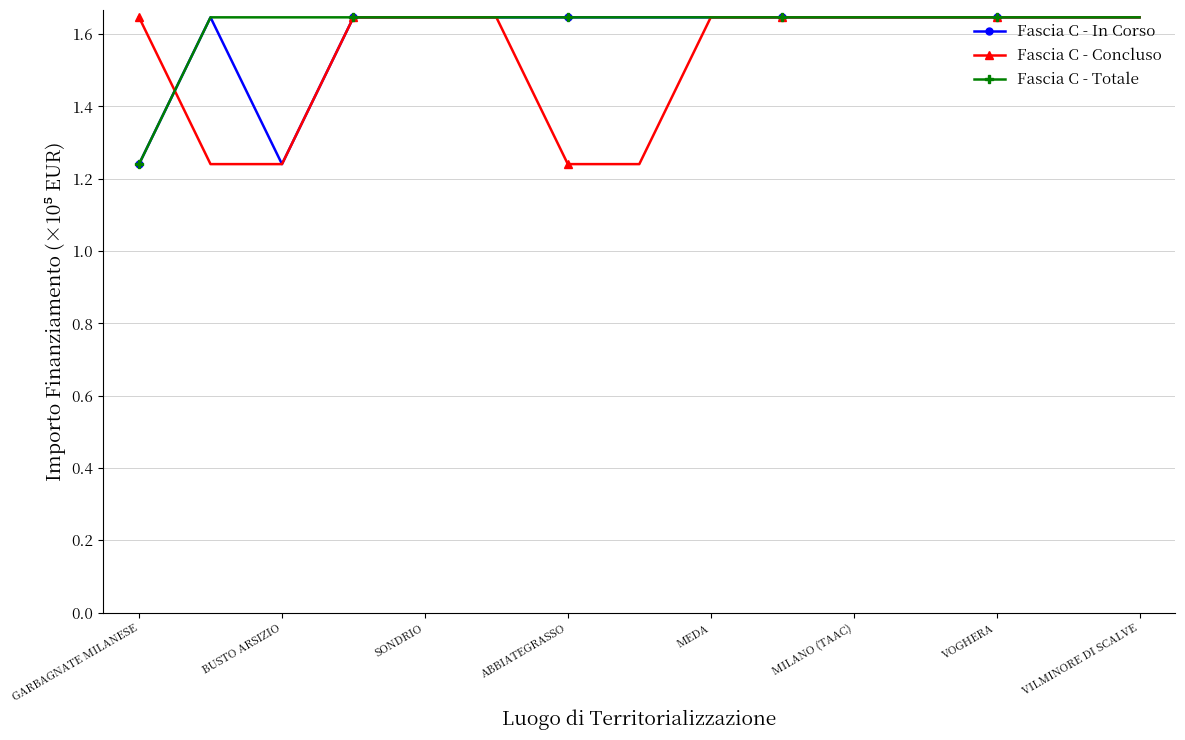

Count the Fascia C - Totale values in the range 1 to 2.

15